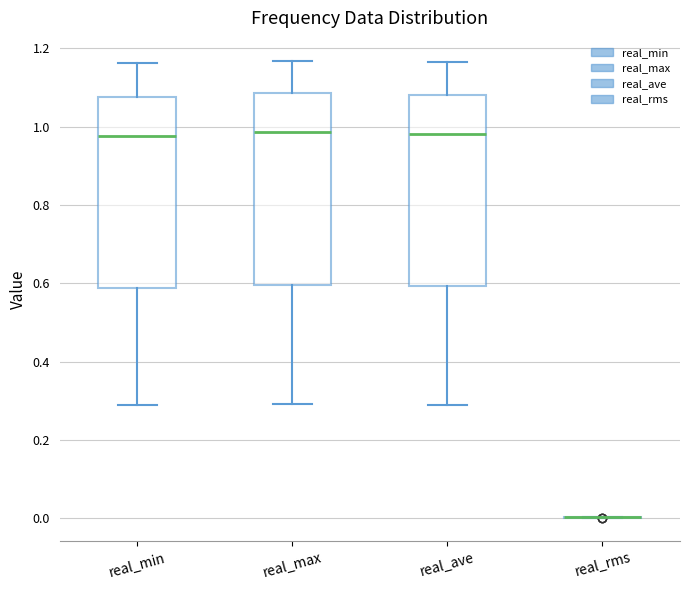

Reading left to right, read every box against the y-axis: the position of its median line, the range the box covers, and the ends of its whiskers. The values are not printed on the chart, so give them approximately, as read against the axis.

real_min: median 0.98, box 0.58 to 1.08, whiskers 0.30 to 1.16
real_max: median 0.98, box 0.60 to 1.08, whiskers 0.30 to 1.16
real_ave: median 0.98, box 0.60 to 1.08, whiskers 0.30 to 1.16
real_rms: box collapsed to a line at 0.00, whiskers 0.00 to 0.00